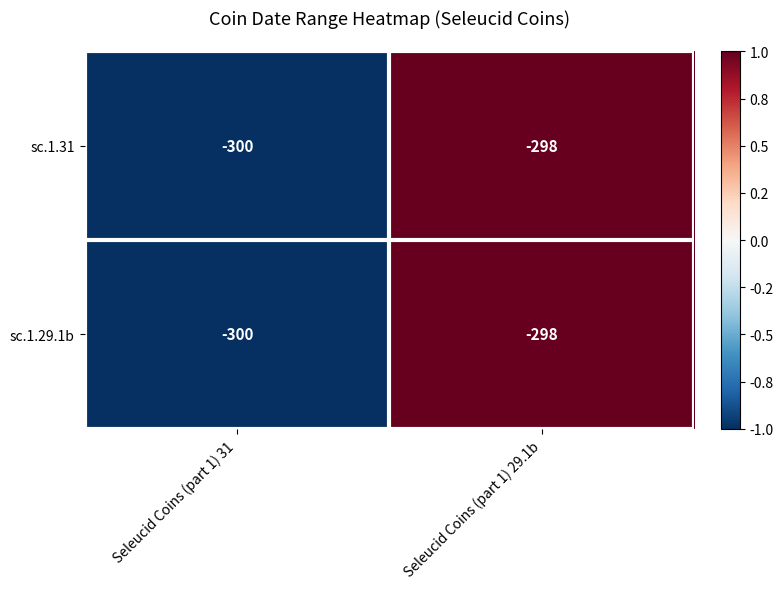

Where is sc.1.29.1b nearest to the value -299?

Seleucid Coins (part 1) 31